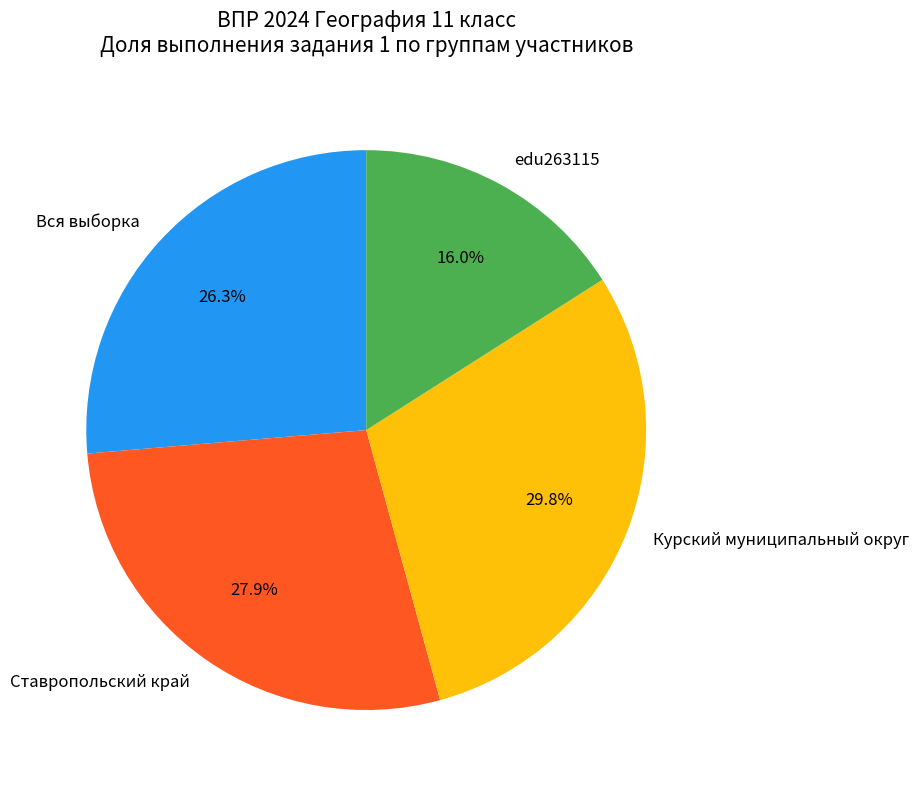

Which slice is the smallest?

edu263115